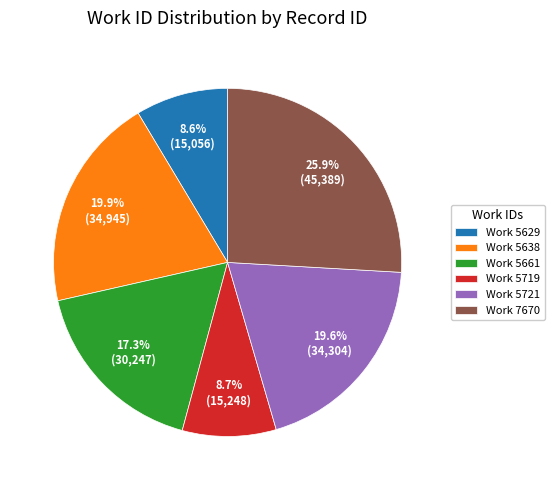

How much of the chart is everything except Work 5719?

91.3%